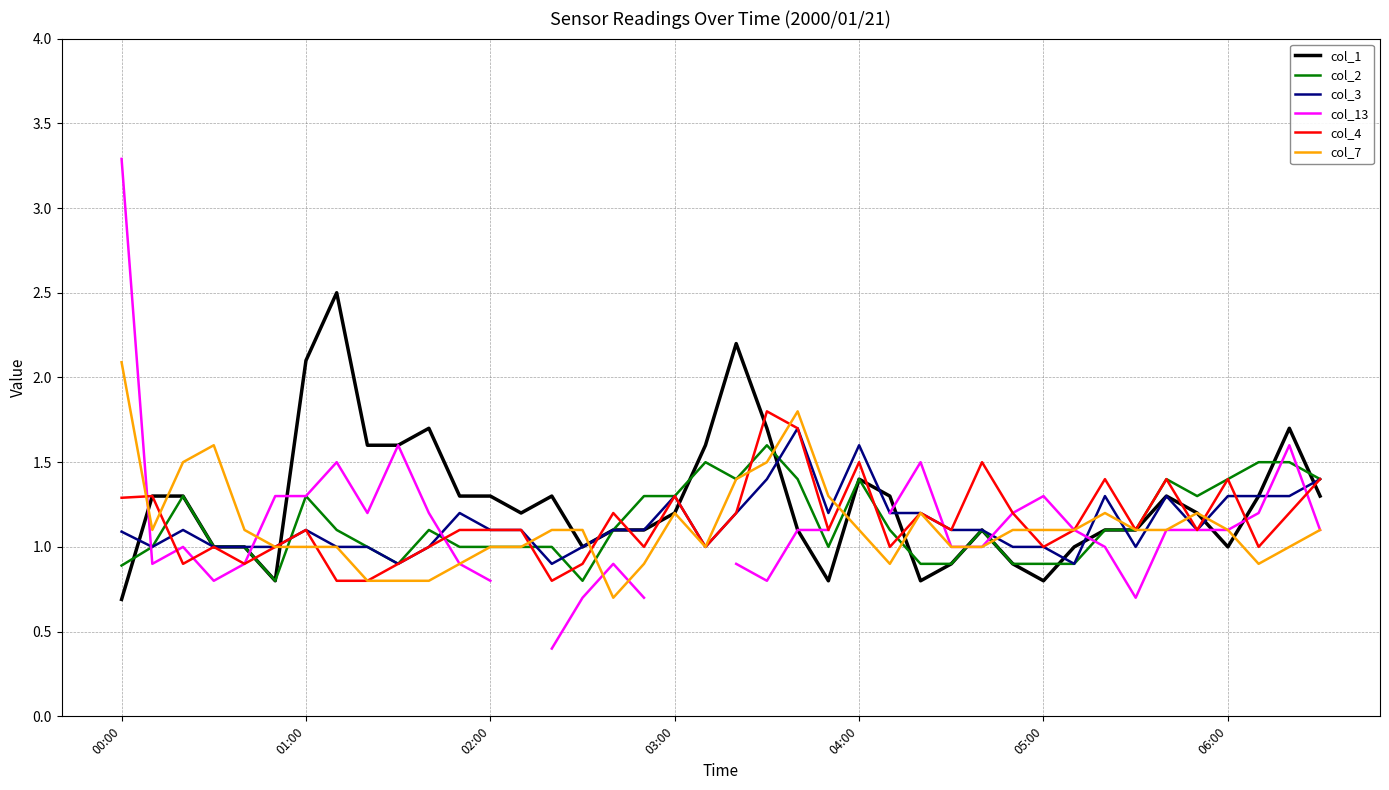

What is the label of the 40th point from the right?

00:00